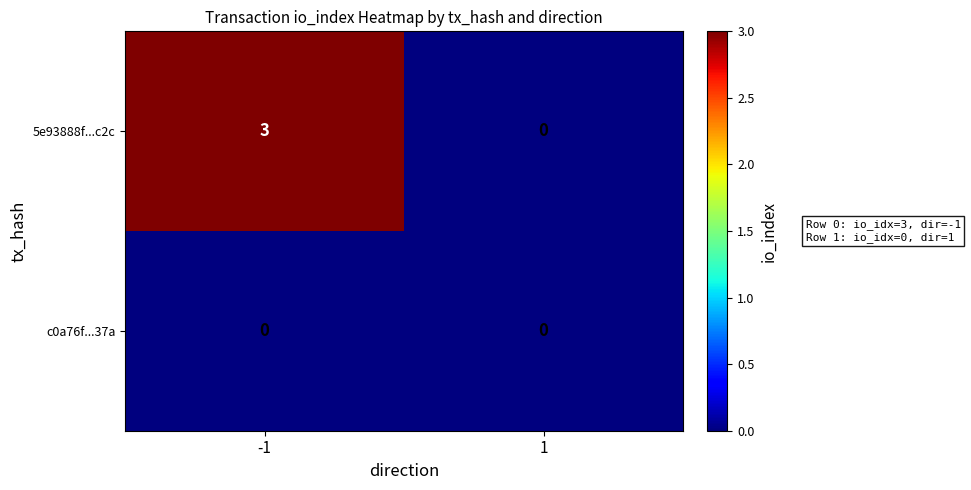

What is the sum of all 5e93888f...c2c values?

3